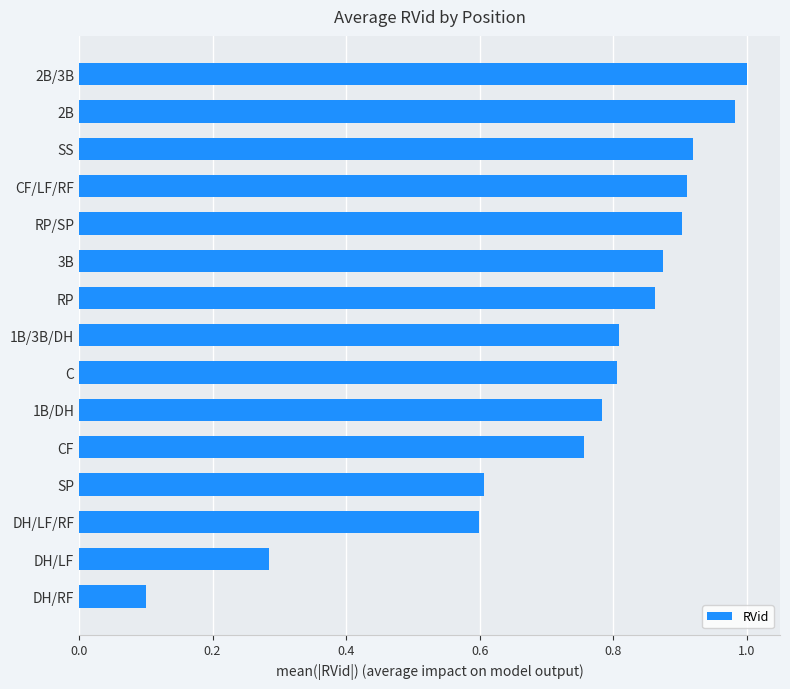

What is the change in value from DH/LF/RF to RP?

+0.3